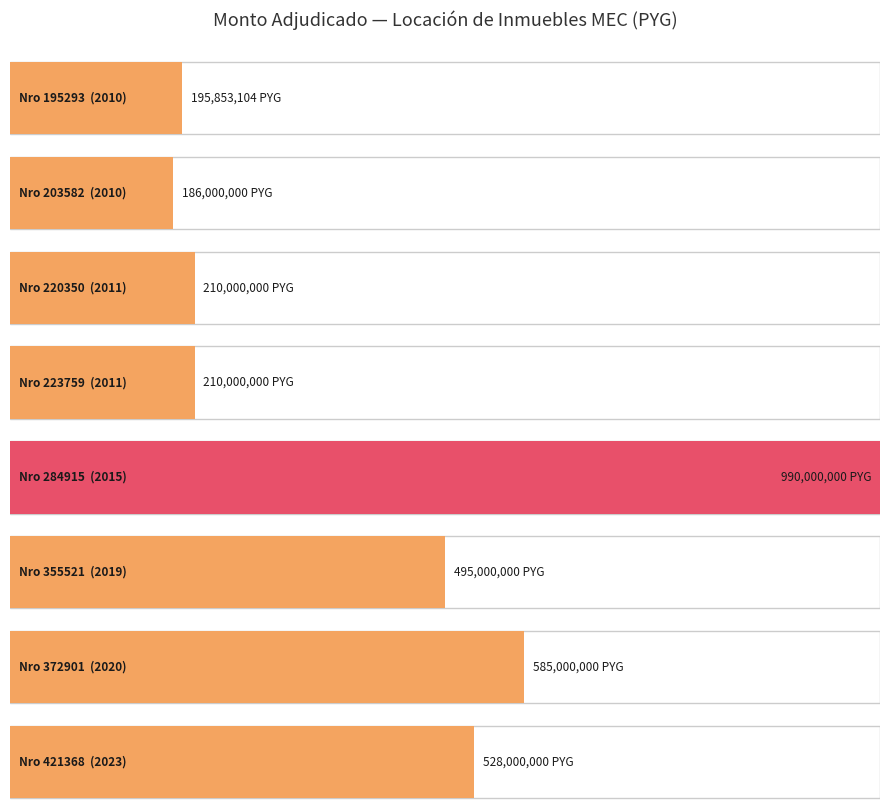

The chart shows a value of 58620676 at 203582. True or false?

False